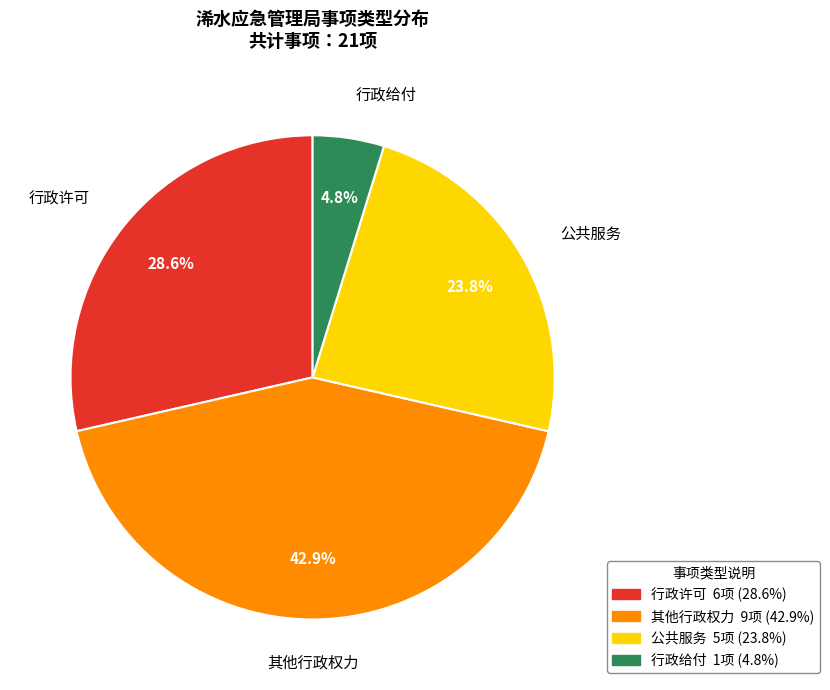

How many slices are in this pie chart?

4